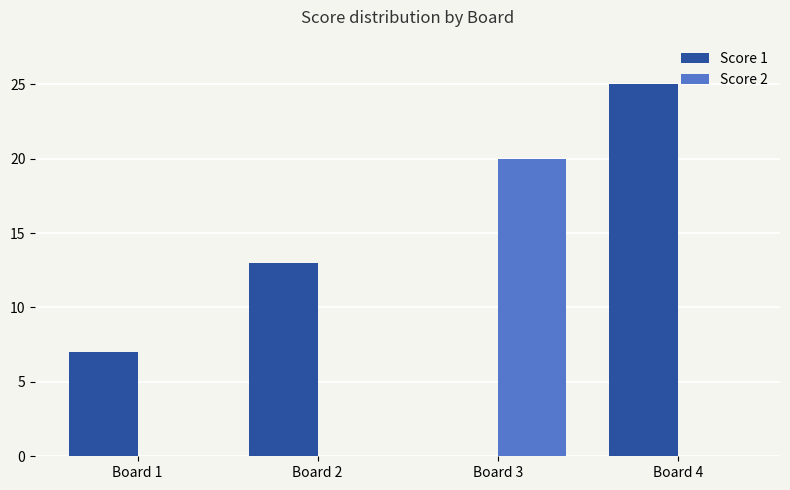

Reading right to left, extract all data points from this chart.

Score 1: Board 4=25	Board 3=0	Board 2=13	Board 1=7
Score 2: Board 4=0	Board 3=20	Board 2=0	Board 1=0